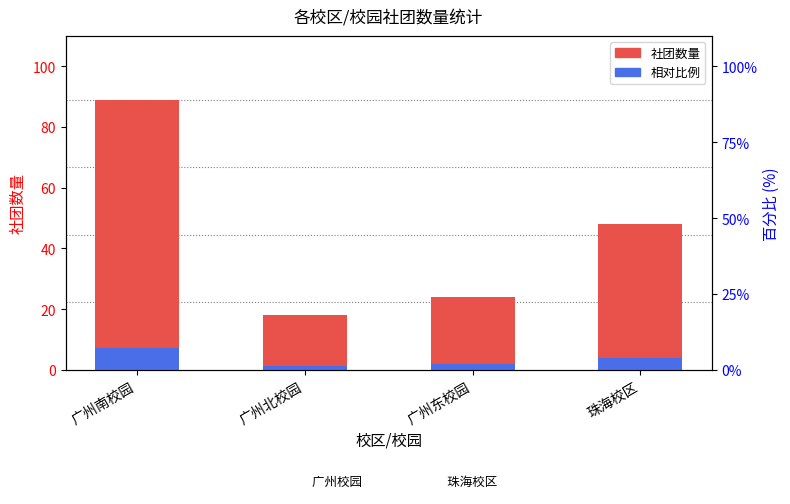

At which label is 相对比例 closest to 4?

珠海校区